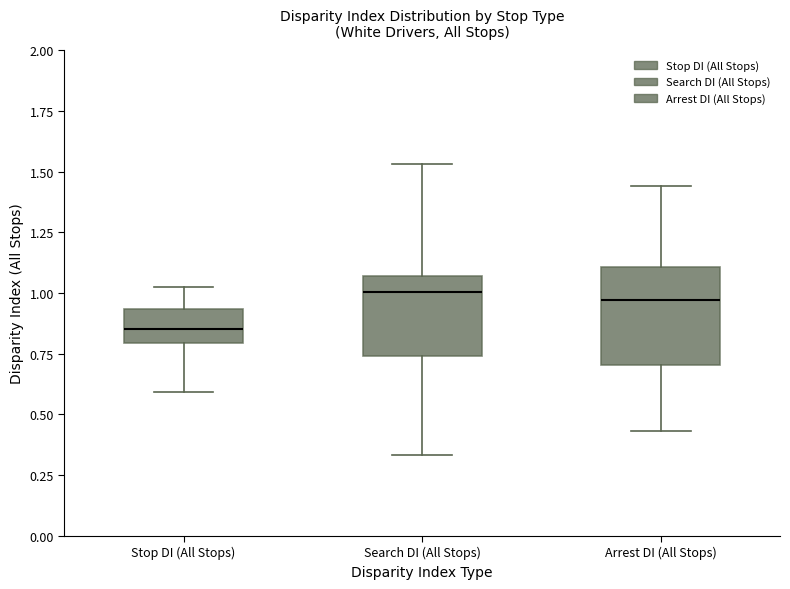

Where does the upper whisker of the box for Stop DI (All Stops) end on the y-axis? The values are not printed on the chart, so give them approximately, as read against the axis.

1.00